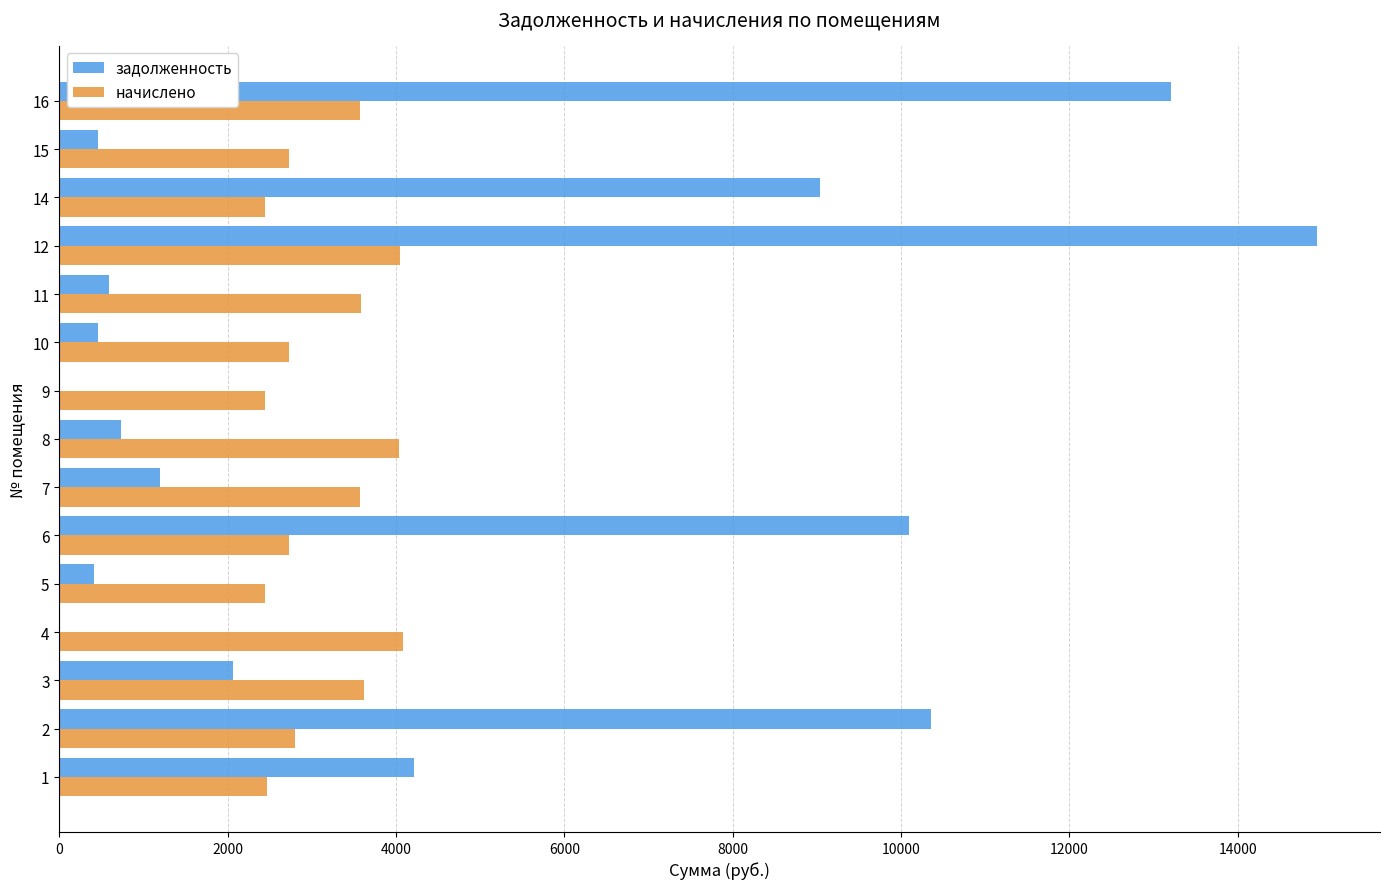

The value of начислено at 3 is 3619.0. True or false?

True